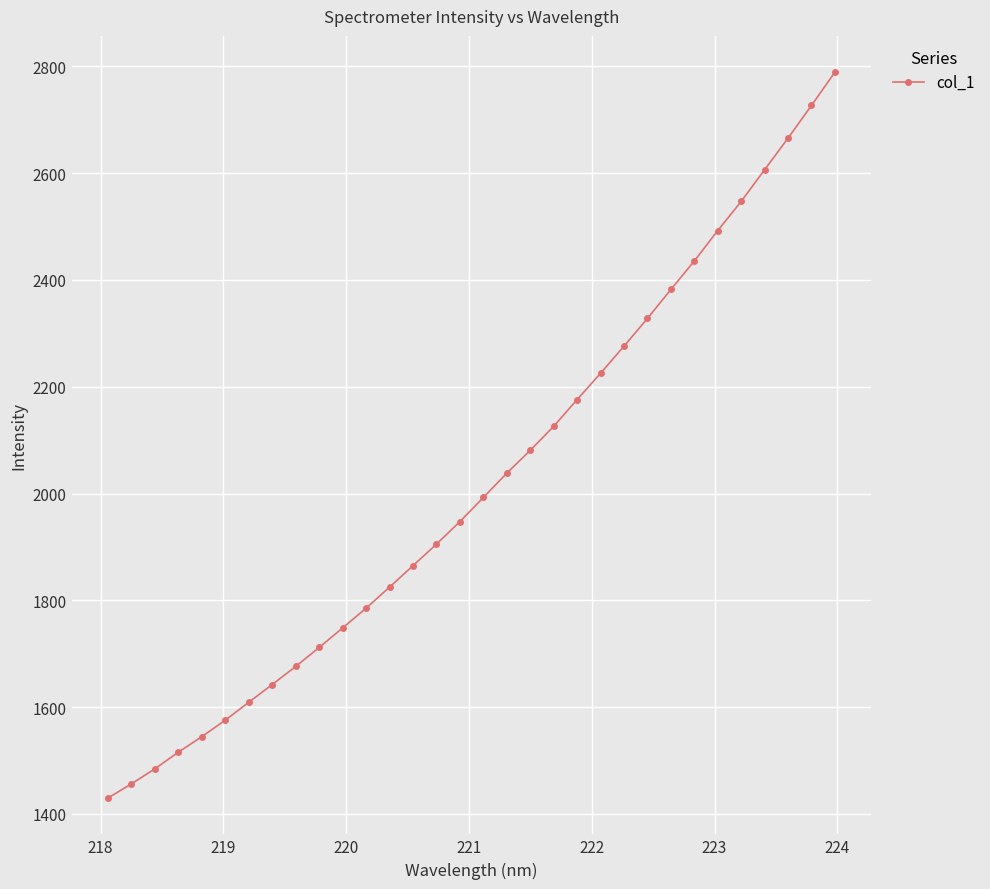

What is the sum of all values?

64609.8